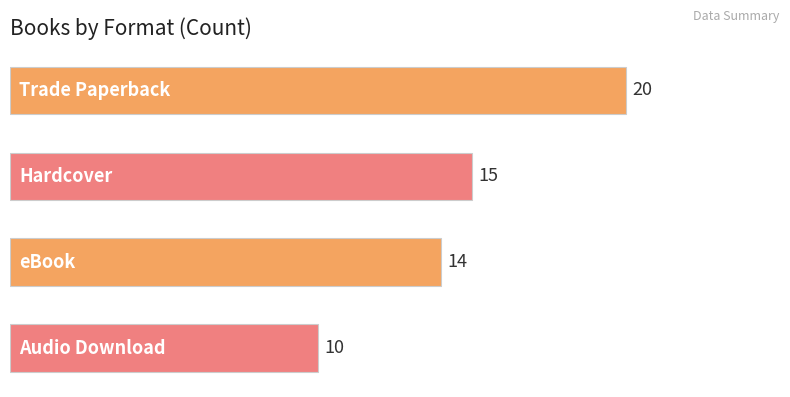

Are the bars grouped side by side (vs. stacked)?

No